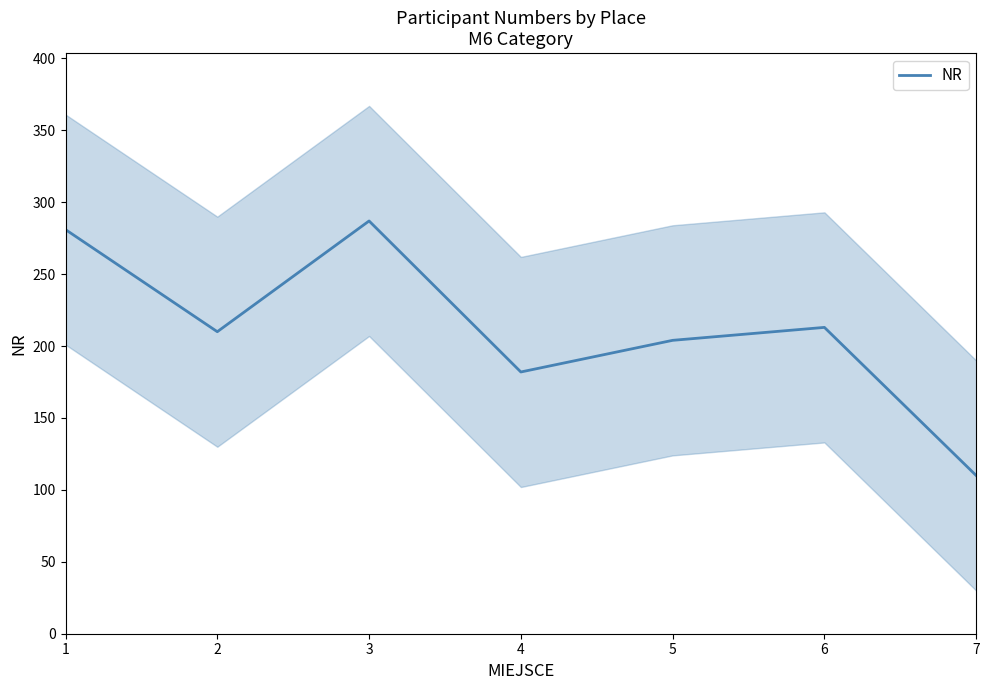

What is the value of the 2nd point from the left?

210